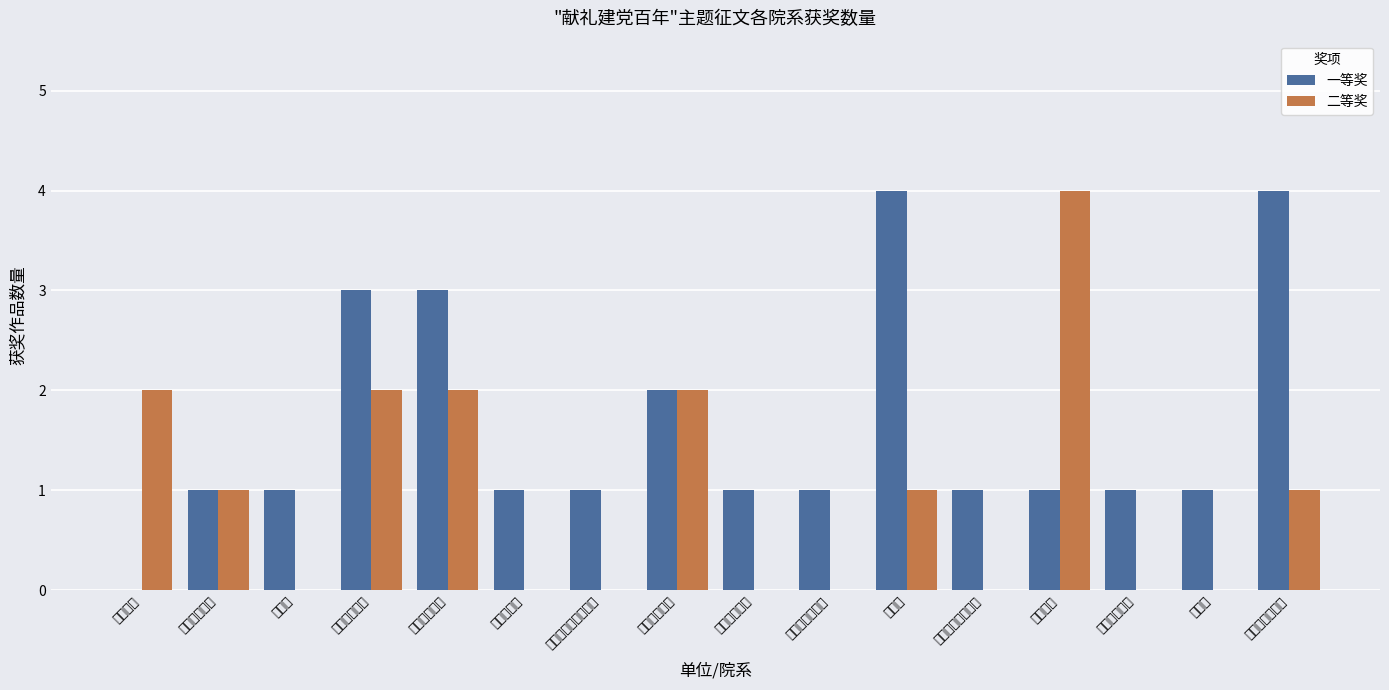

What is the approximate value of 一等奖 at 教育科学学院?

1